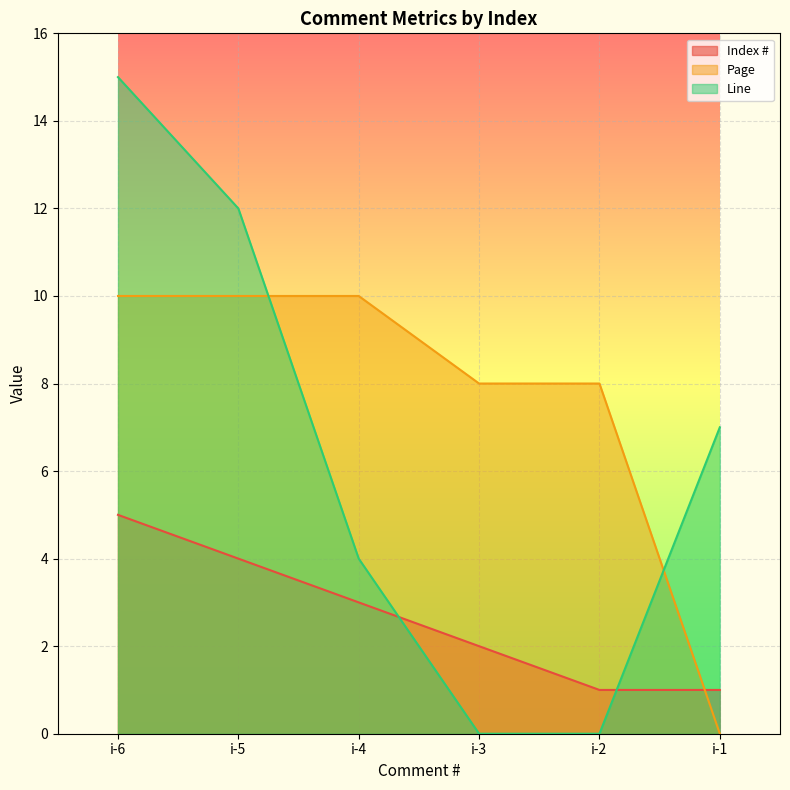

Count the number of data series in this chart.

3